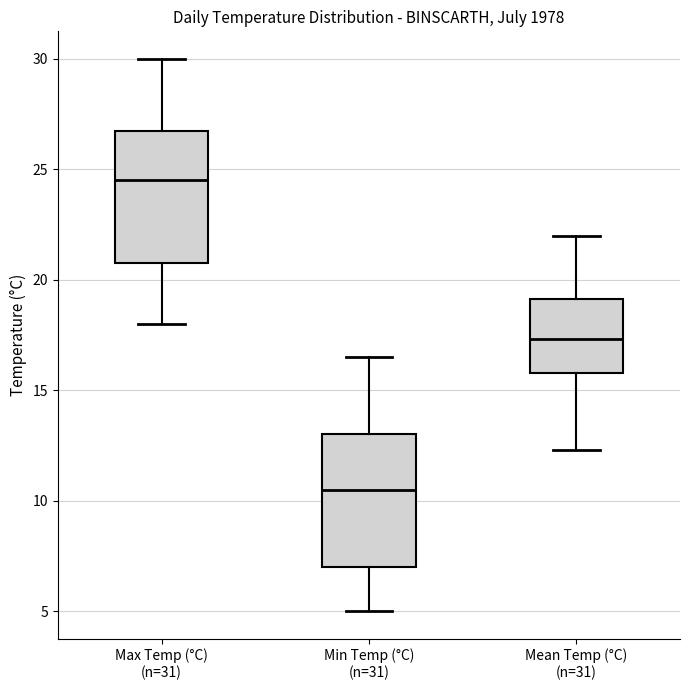

Reading left to right, read every box against the y-axis: the position of its median line, the range the box covers, and the ends of its whiskers. The values are not printed on the chart, so give them approximately, as read against the axis.

Max Temp (°C) (n=31): median 24.5, box 21.0 to 27.0, whiskers 18.0 to 30.0
Min Temp (°C) (n=31): median 10.5, box 7.0 to 13.0, whiskers 5.0 to 16.5
Mean Temp (°C) (n=31): median 17.5, box 16.0 to 19.0, whiskers 12.5 to 22.0